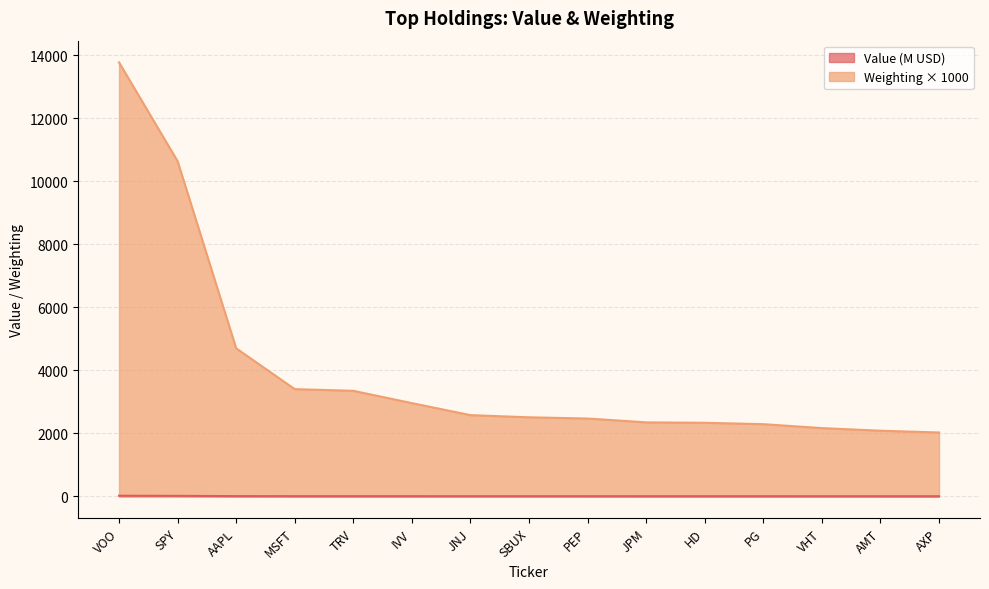

Which label corresponds to the largest value in the chart?

VOO